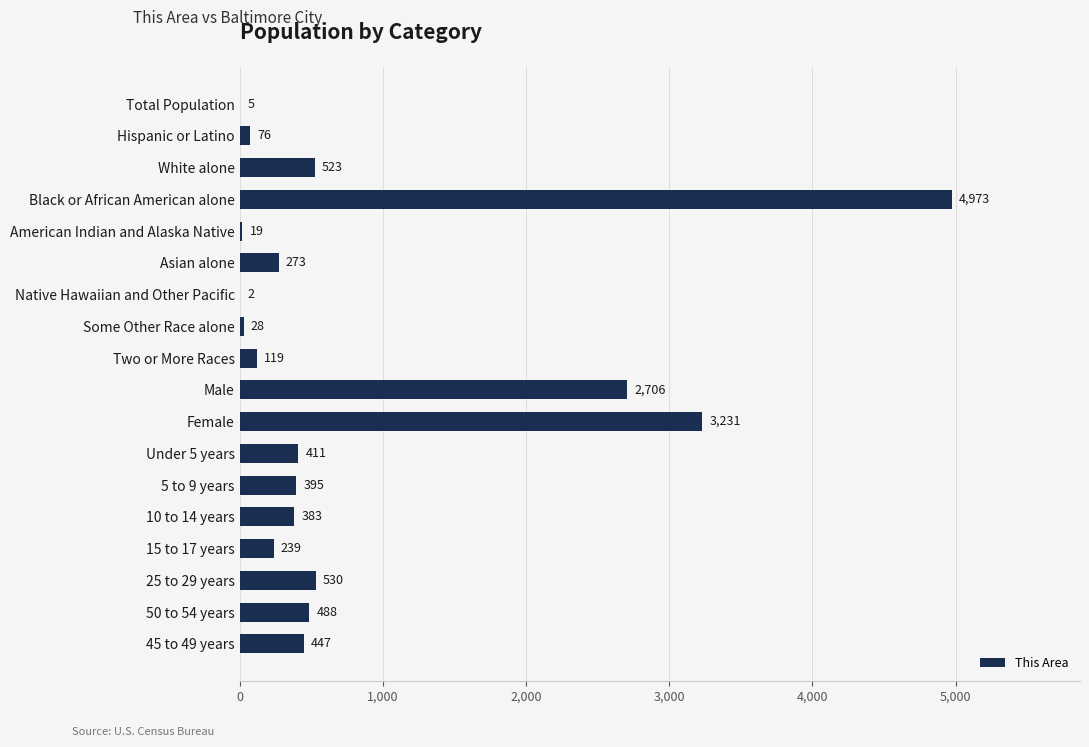

What is the sum of the values at Male and Female?

5937